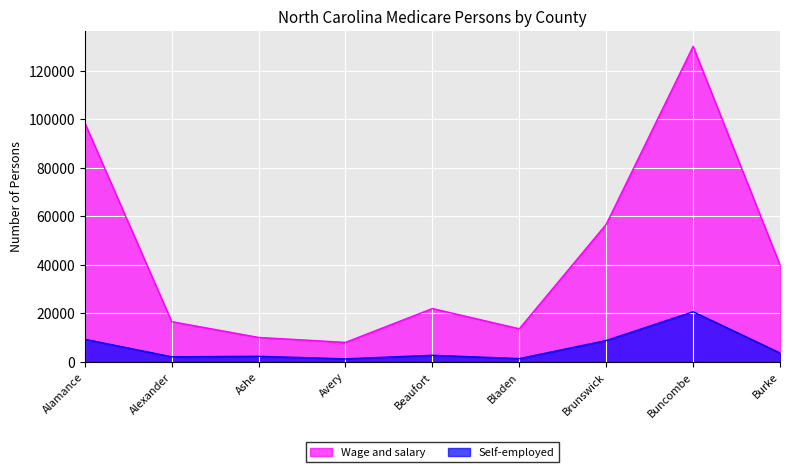

How many categories are shown in the chart?

9